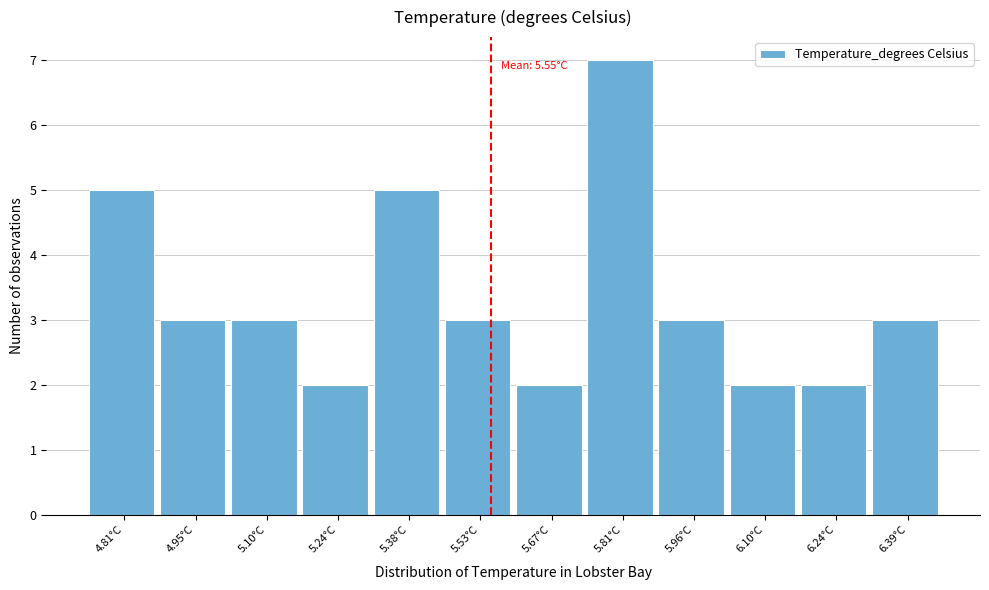

Over which range of the x-axis is the bar tallest?

5.74 to 5.88